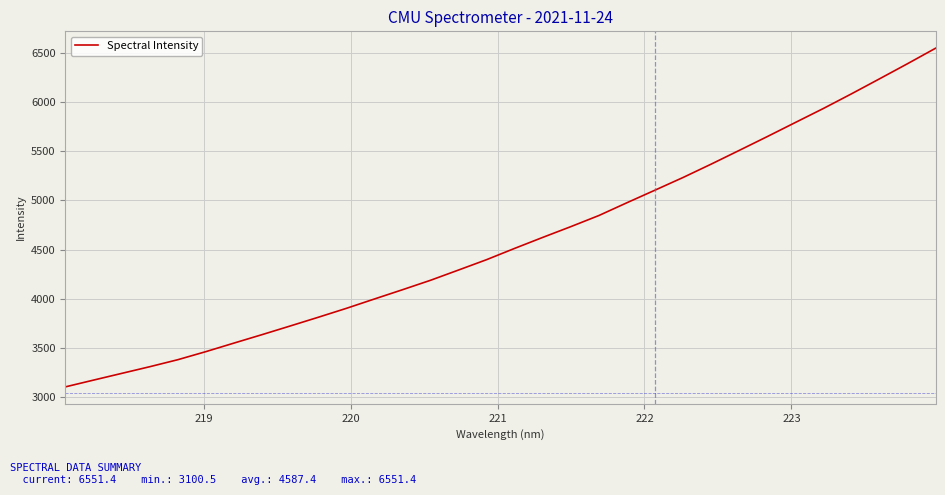

What is the smallest value displayed?

3100.5